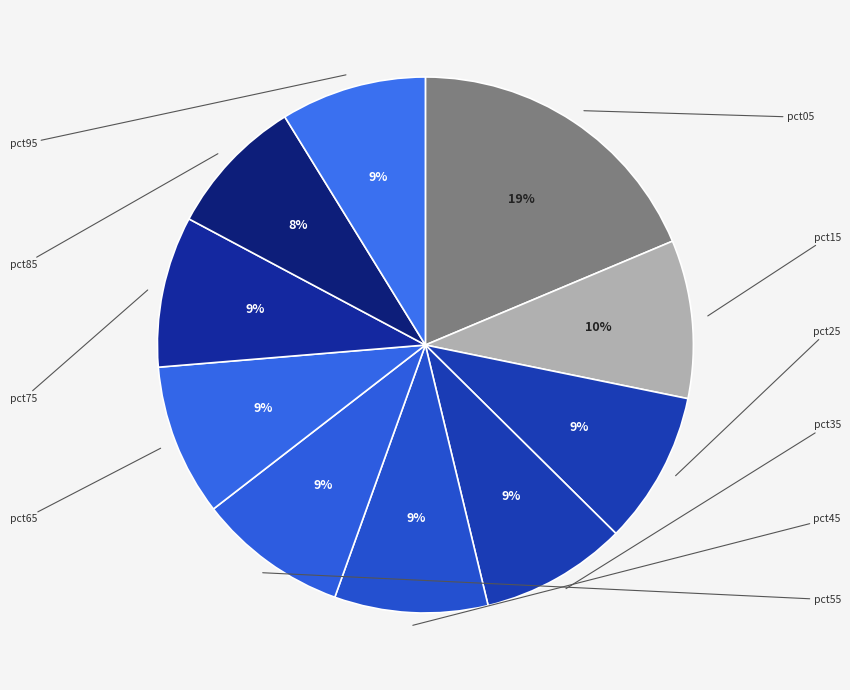

Is there any slice that represents more than half of the pie?

No